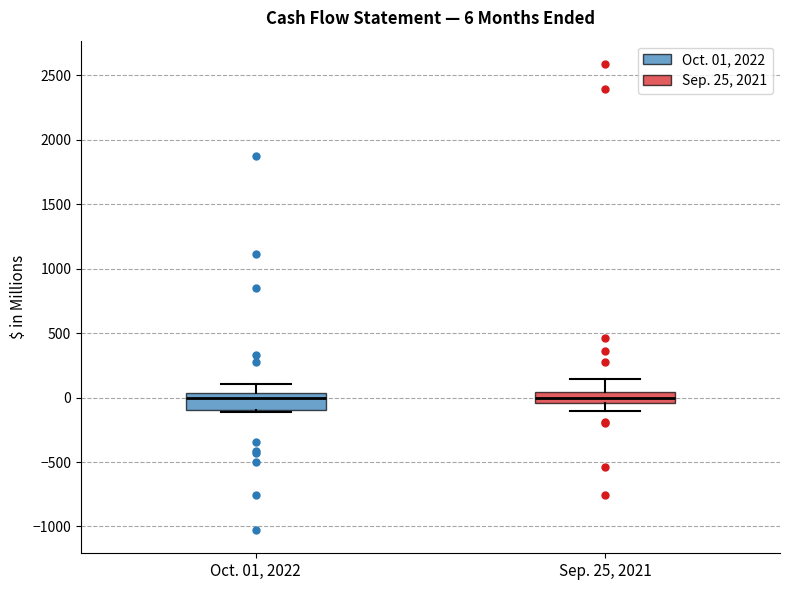

Which box is the tallest, from its lower edge to its upper edge?

Oct. 01, 2022